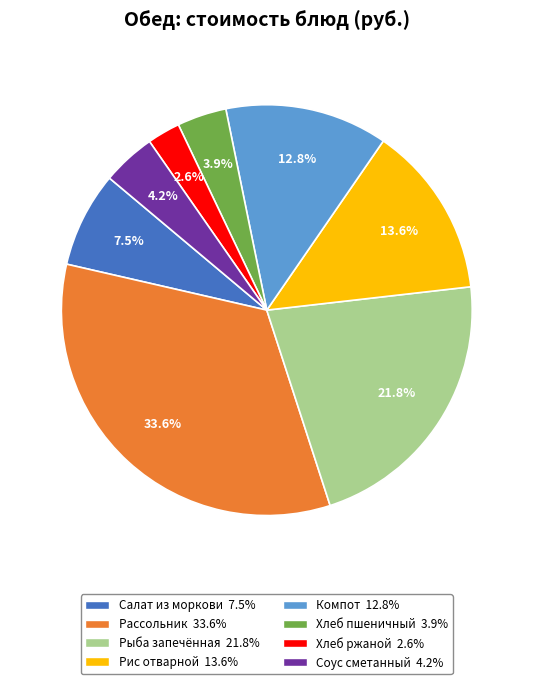

Is there any slice that represents more than half of the pie?

No